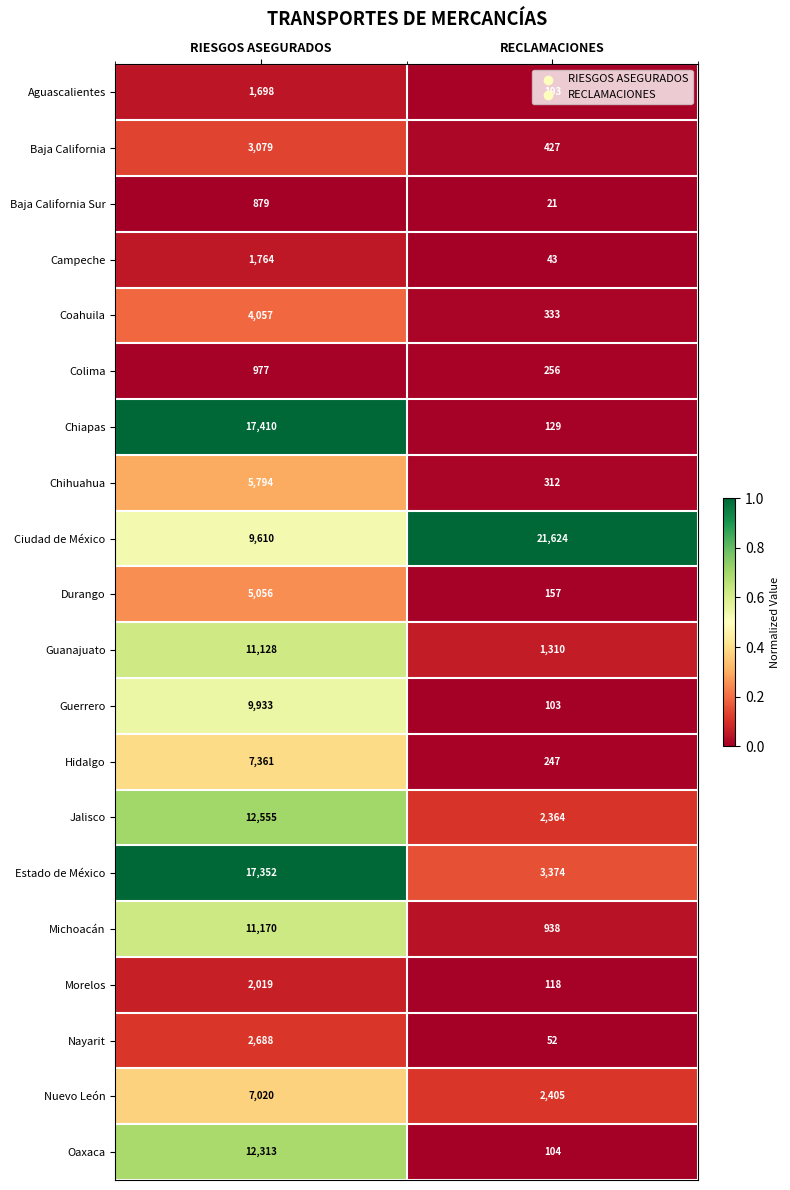

Which series has the largest total across all categories?

Ciudad de México